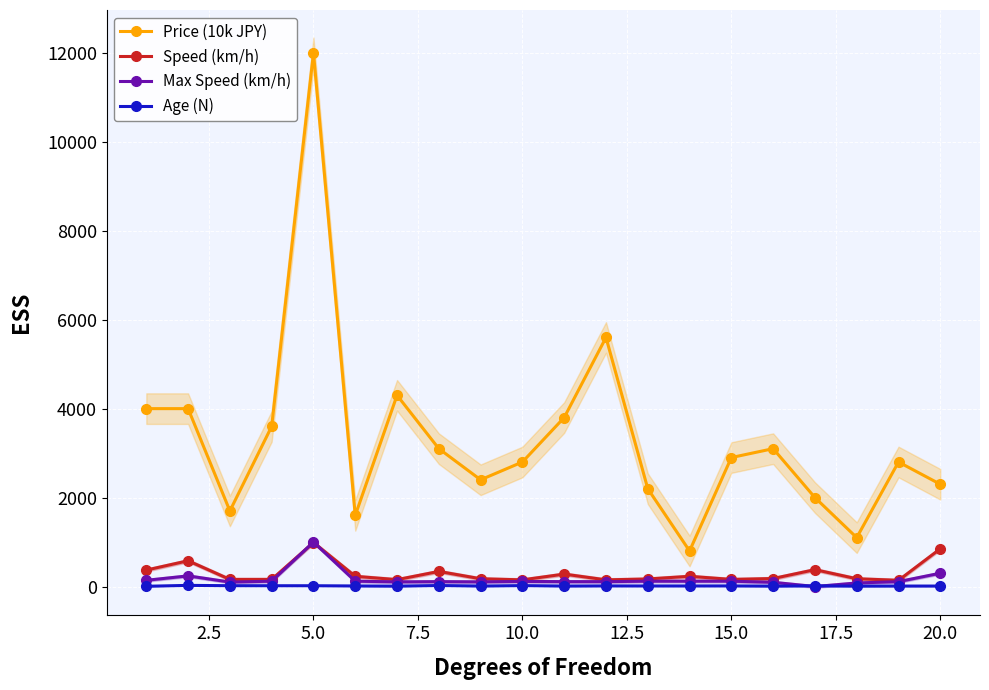

True or false: Max Speed (km/h) and Price (10k JPY) cross at least once.

False